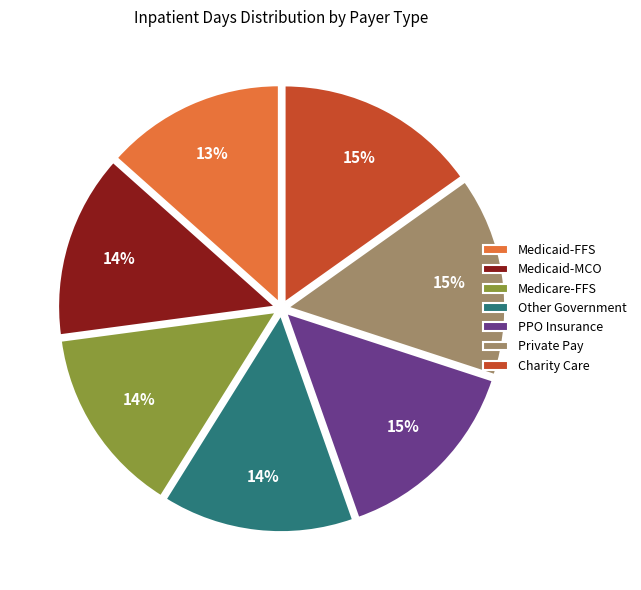

Is Other Government the majority of the pie?

No